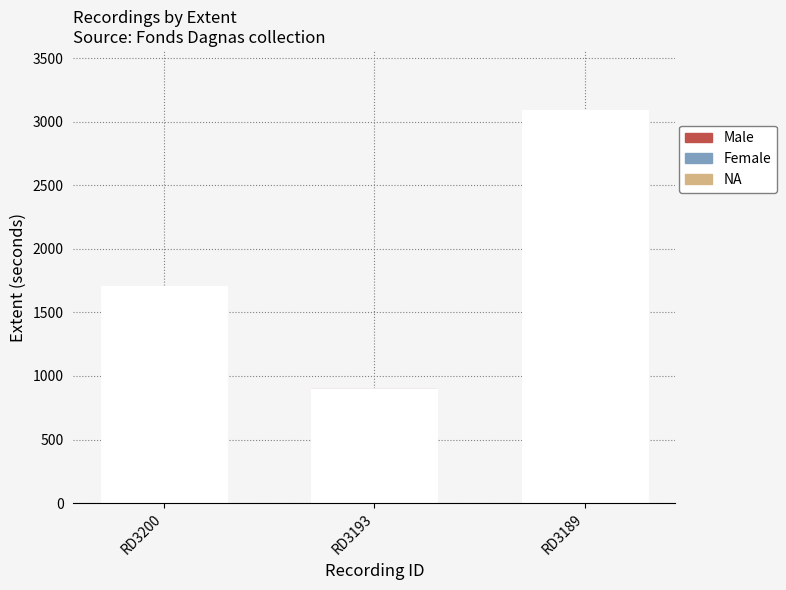

What is the total value across all series at RD3193?

902